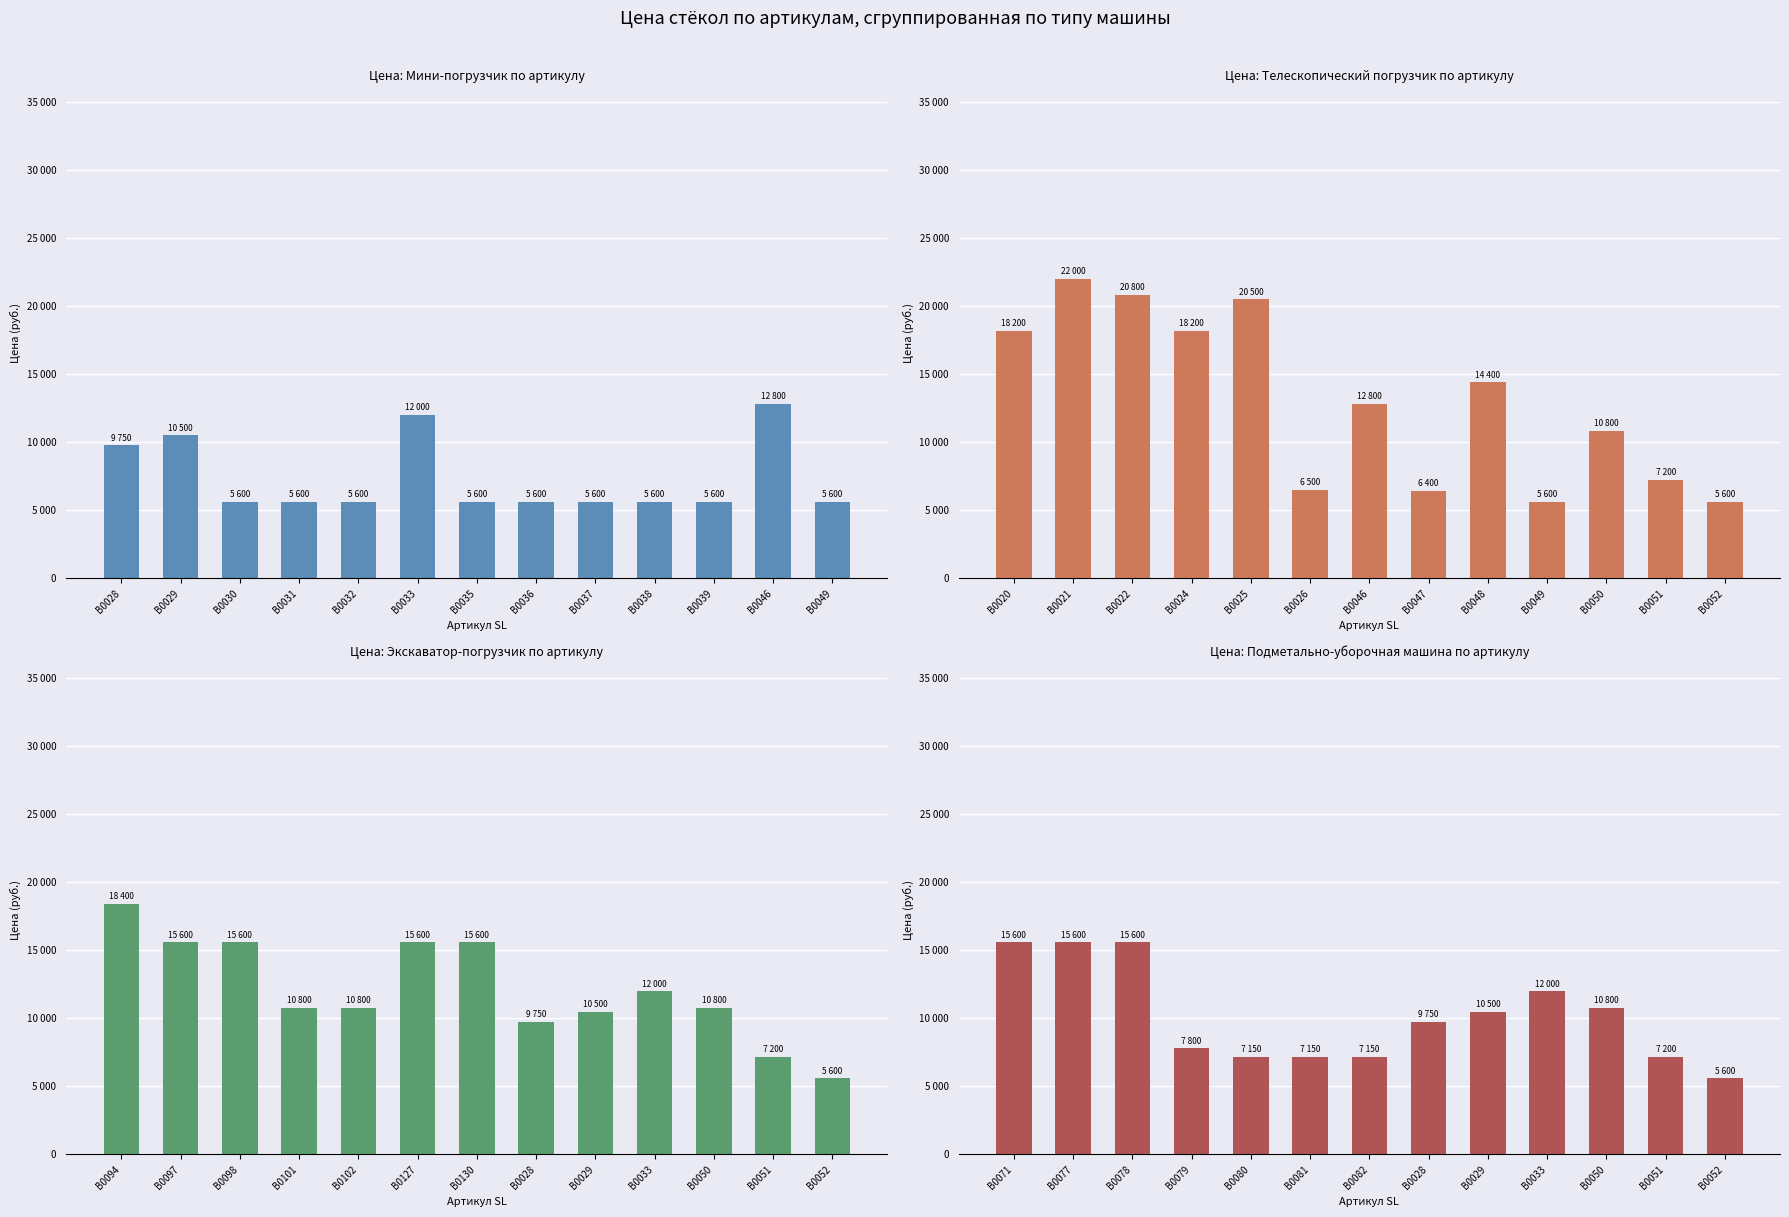

Is the value of Экскаватор-погрузчик at B0046 greater than the value of Мини-погрузчик at B0033?

No